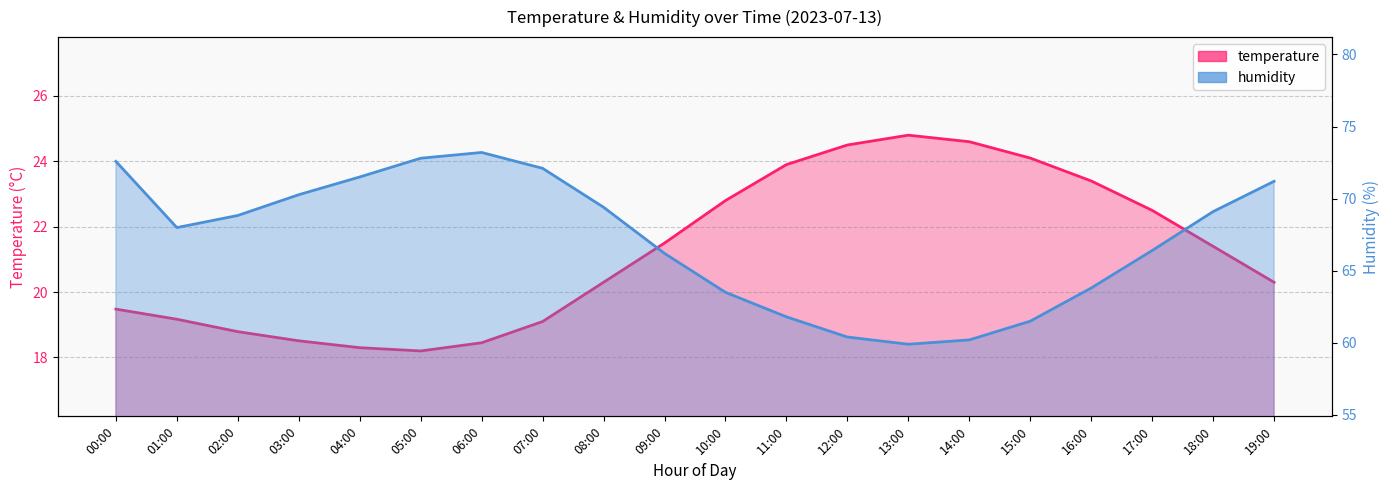

Reading left to right, what are all the values shown in this chart?

temperature: 00:00=19.5	01:00=19.2	02:00=18.8	03:00=18.5	04:00=18.3	05:00=18.2	06:00=18.4	07:00=19.1	08:00=20.3	09:00=21.5	10:00=22.8	11:00=23.9	12:00=24.5	13:00=24.8	14:00=24.6	15:00=24.1	16:00=23.4	17:00=22.5	18:00=21.4	19:00=20.3
humidity: 00:00=72.6	01:00=68.0	02:00=68.8	03:00=70.3	04:00=71.5	05:00=72.8	06:00=73.2	07:00=72.1	08:00=69.4	09:00=66.2	10:00=63.5	11:00=61.8	12:00=60.4	13:00=59.9	14:00=60.2	15:00=61.5	16:00=63.8	17:00=66.4	18:00=69.1	19:00=71.2